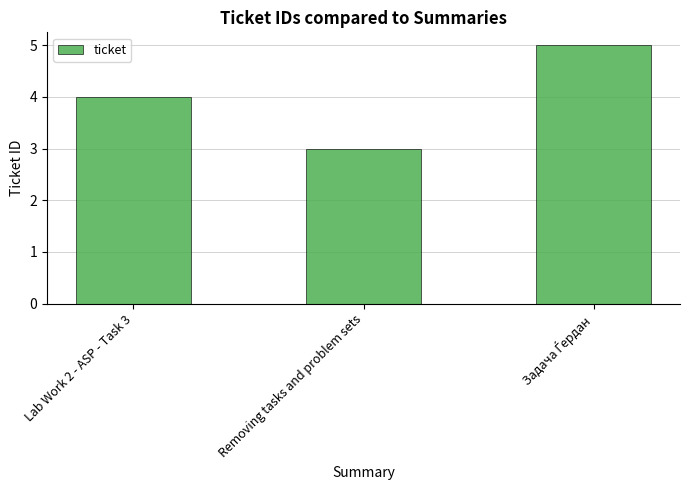

What is the value of the 3rd bar from the left?

5